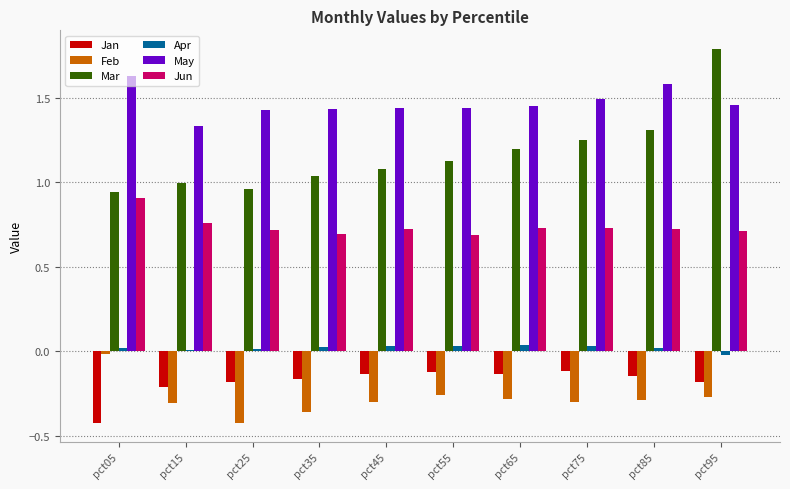

What is the sum of all Mar values?

11.7